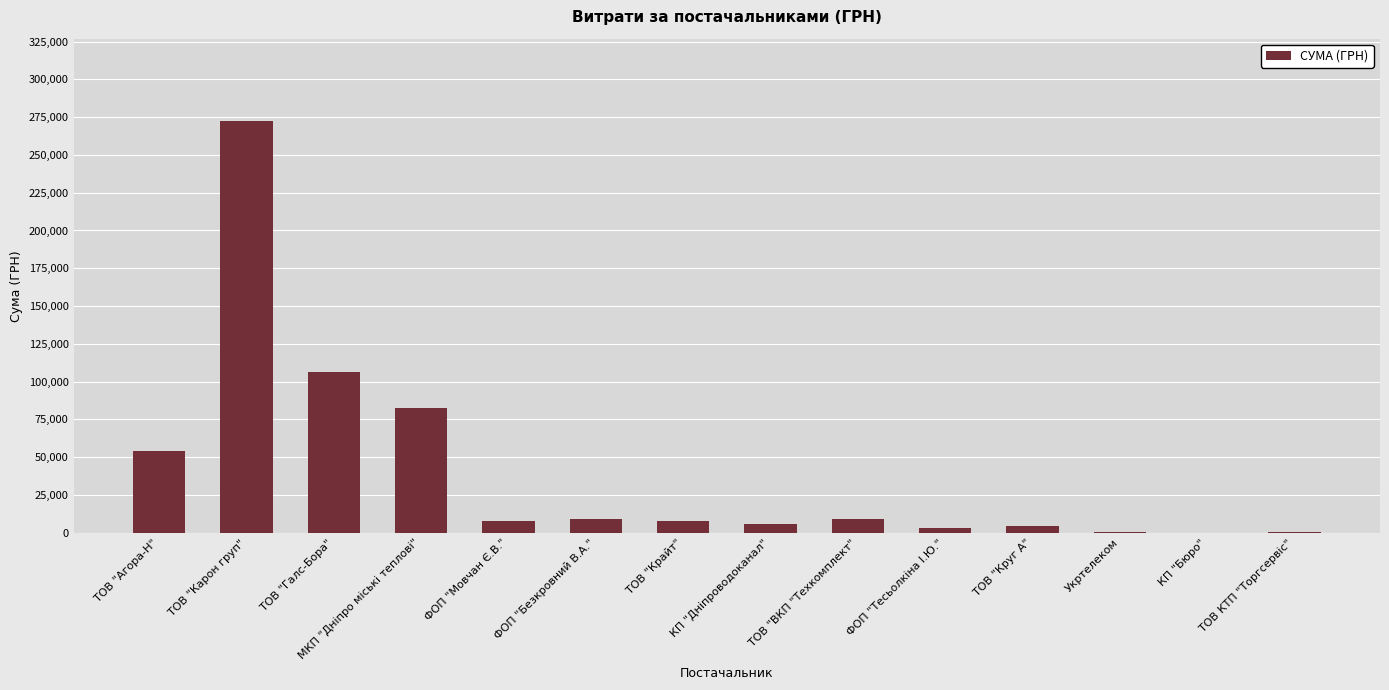

At which category does the chart reach its peak across all series?

ТОВ "Карон груп"